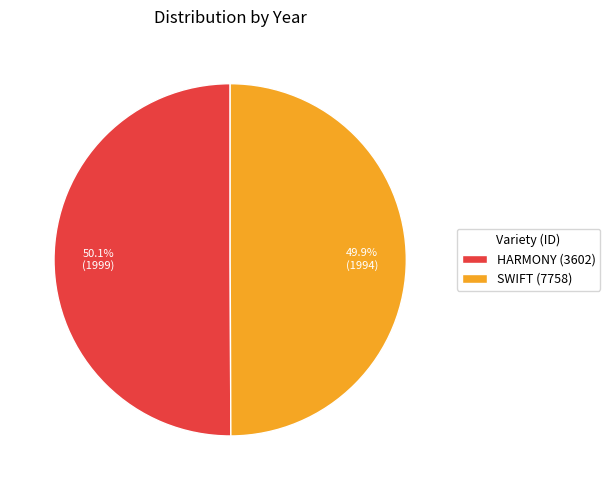

What percentage do HARMONY (3602) and SWIFT (7758) together represent?

100.0%